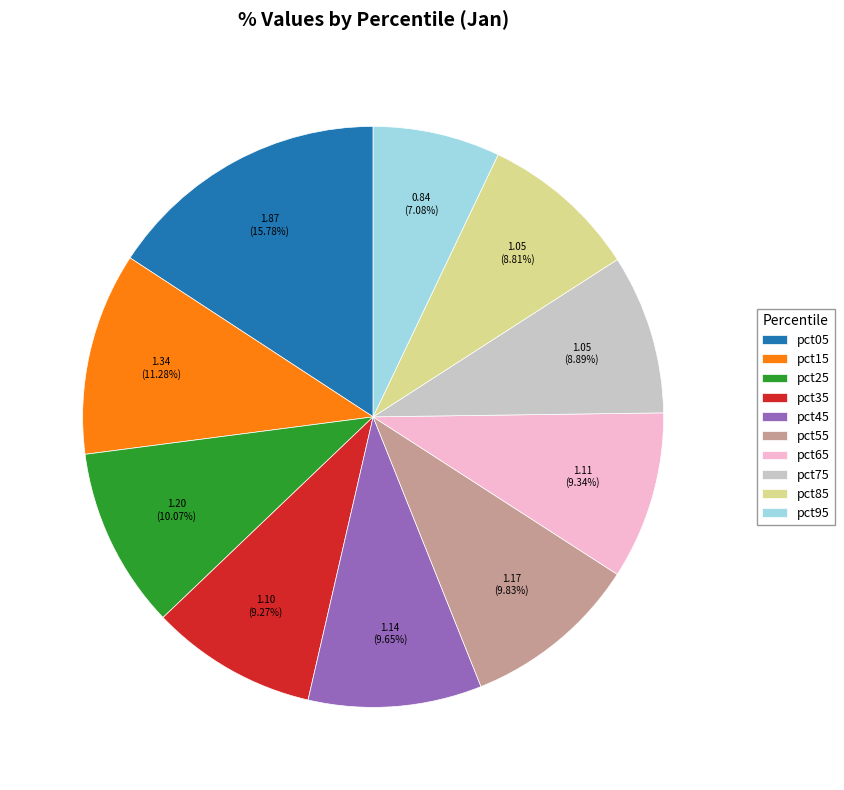

What is the smallest slice in the pie chart?

pct95